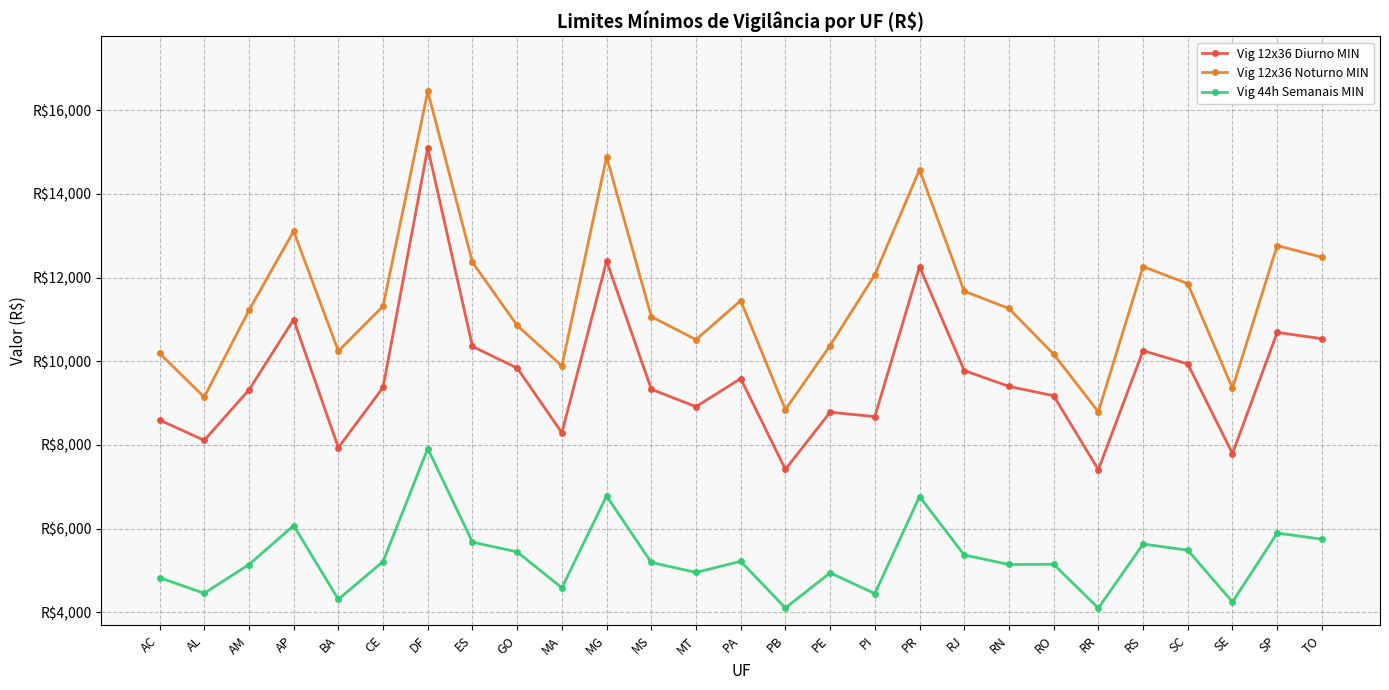

What are all the series names shown in the legend?

Vig 12x36 Diurno MIN, Vig 12x36 Noturno MIN, Vig 44h Semanais MIN